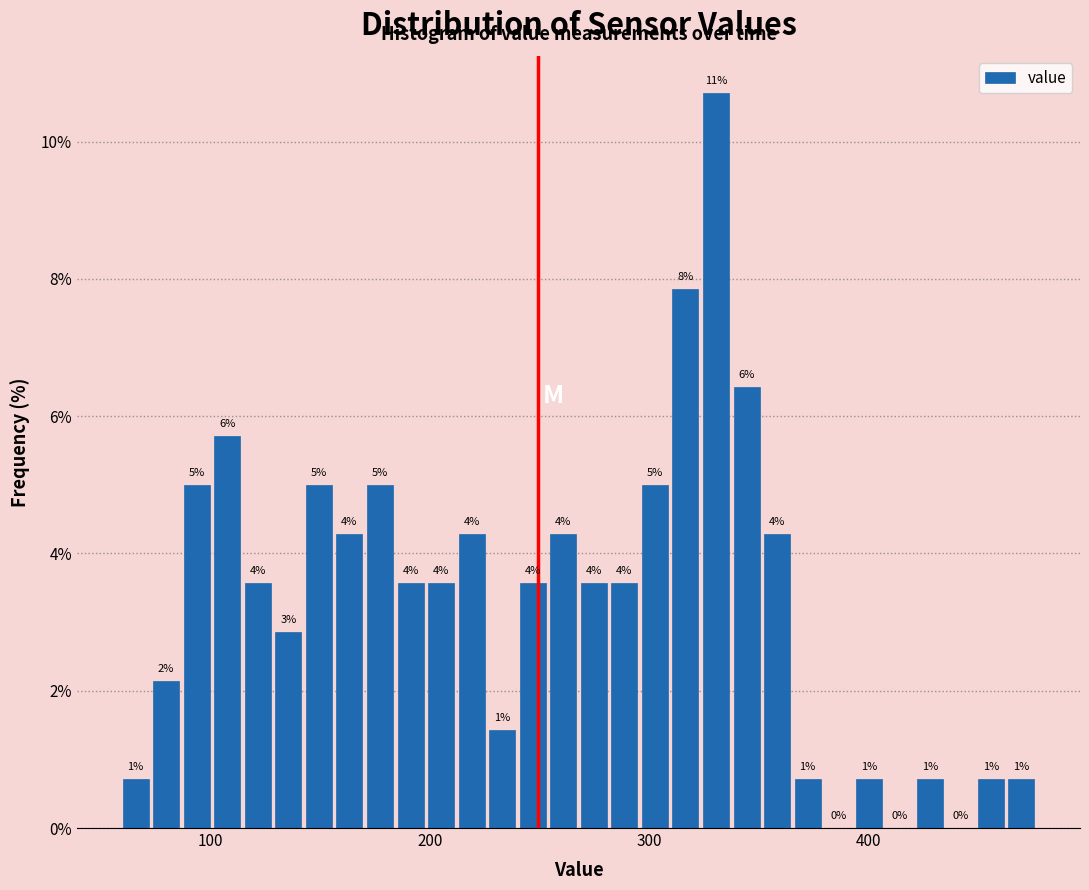

Around what value on the x-axis is the tallest bar? Give the approximate position of its centre, as read against the axis.

330